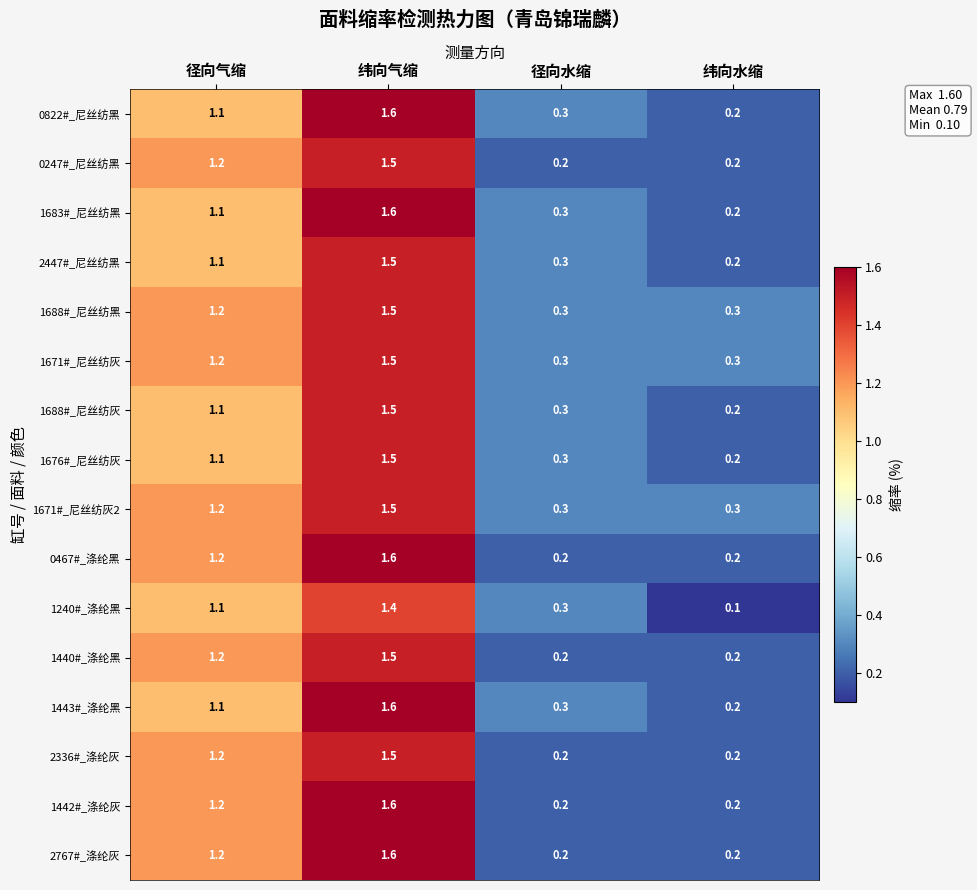

List the labels in order of 1688#_尼丝纺灰 value, largest first.

纬向气缩, 径向气缩, 径向水缩, 纬向水缩